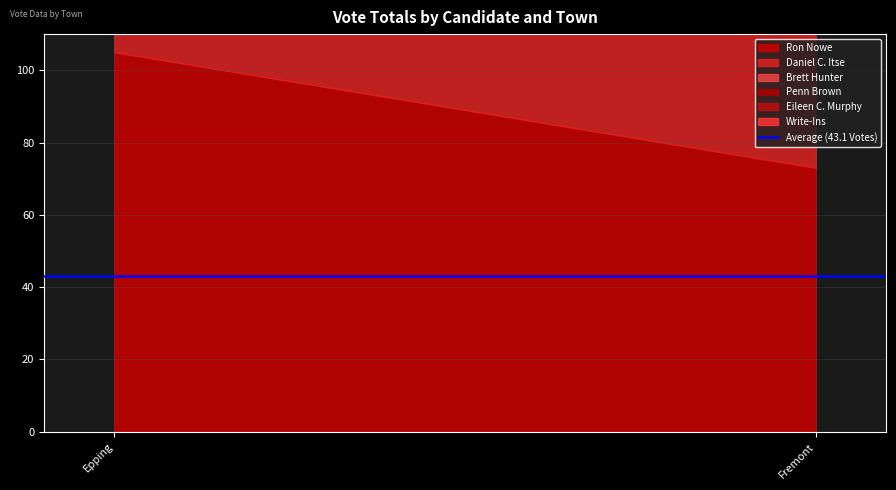

Rank the categories by Brett Hunter value from highest to lowest.

Fremont, Epping